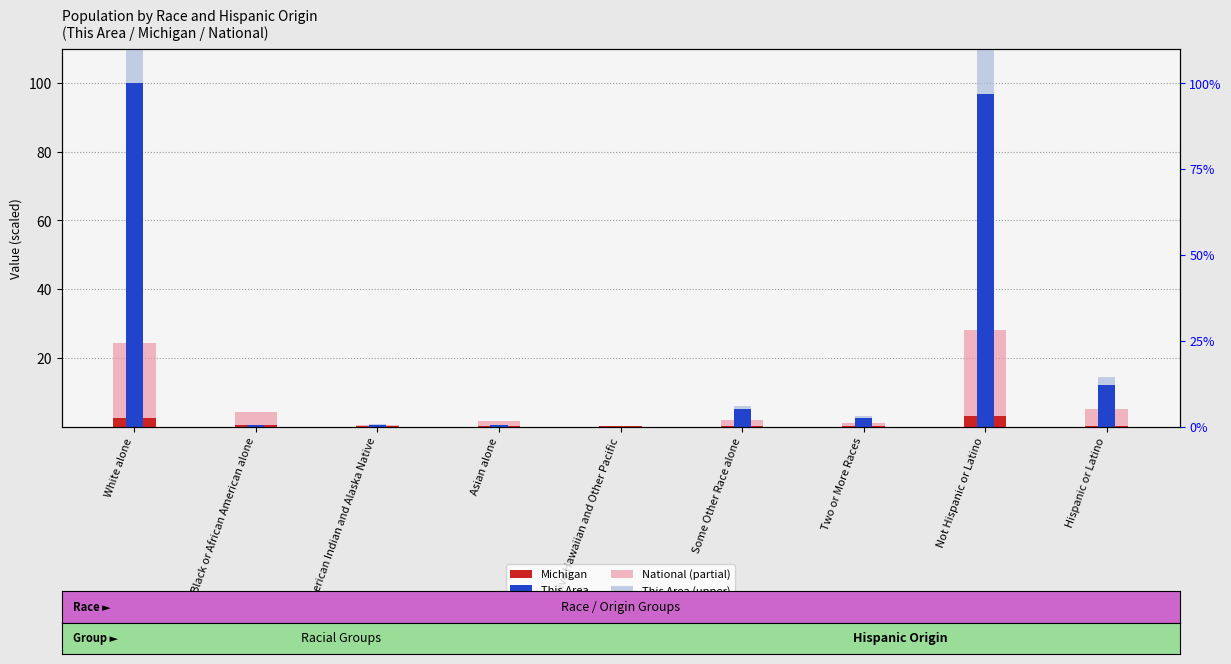

Reading left to right, what are all the values shown in this chart?

Michigan: 2.5	0.5	0.0	0.1	0.0	0.0	0.1	3.1	0.1
This Area: 100.0	0.3	0.6	0.4	0.0	5.0	2.5	96.7	12.0
National (partial): 21.7	3.8	0.3	1.4	0.1	1.9	0.9	25.1	4.9
This Area (upper): 20.0	0.1	0.1	0.1	0.0	1.0	0.5	19.3	2.4